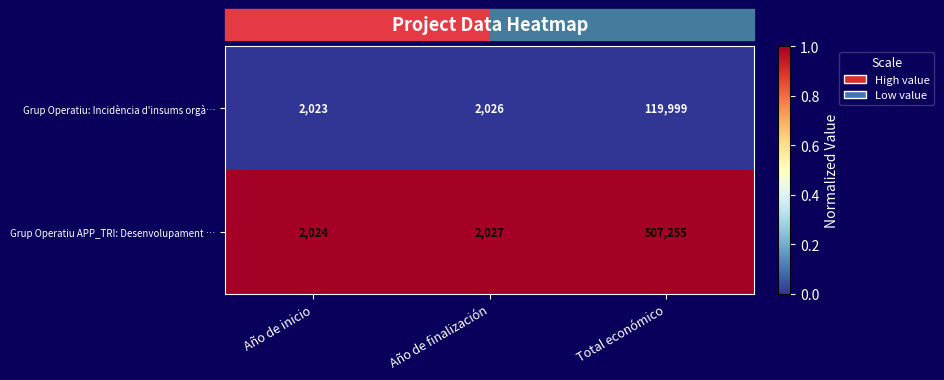

What is the greatest value displayed?

507255